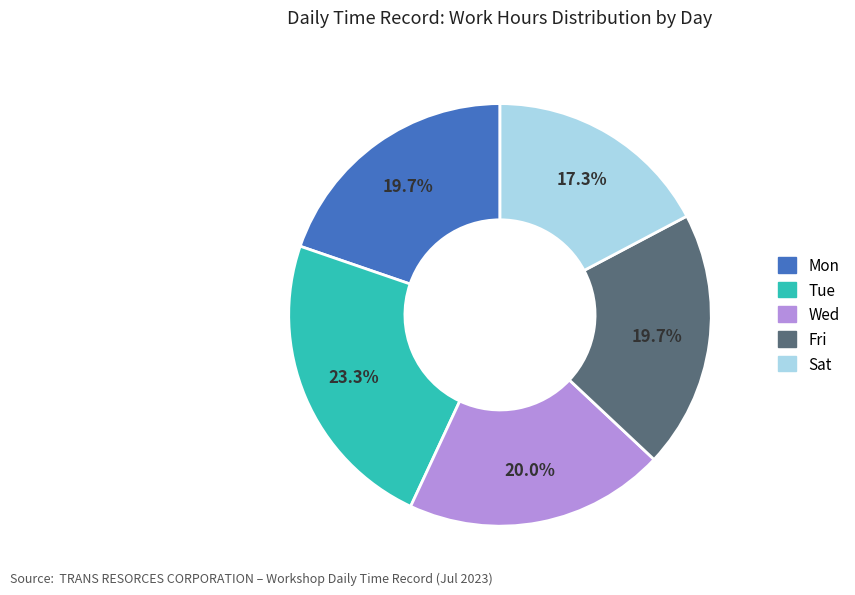

Is Tue the majority of the pie?

No